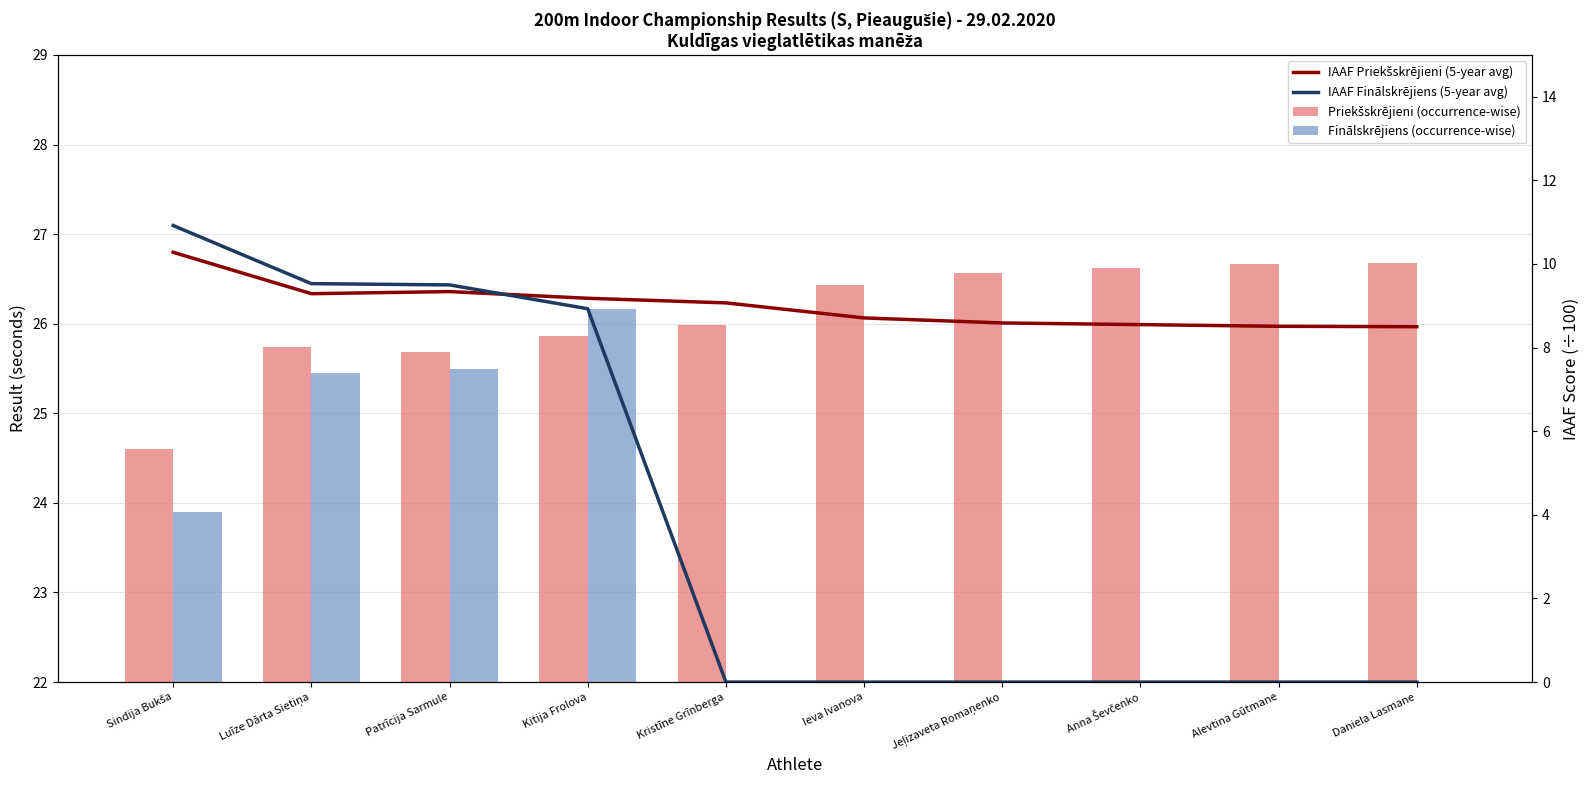

Does the chart contain any negative values?

No